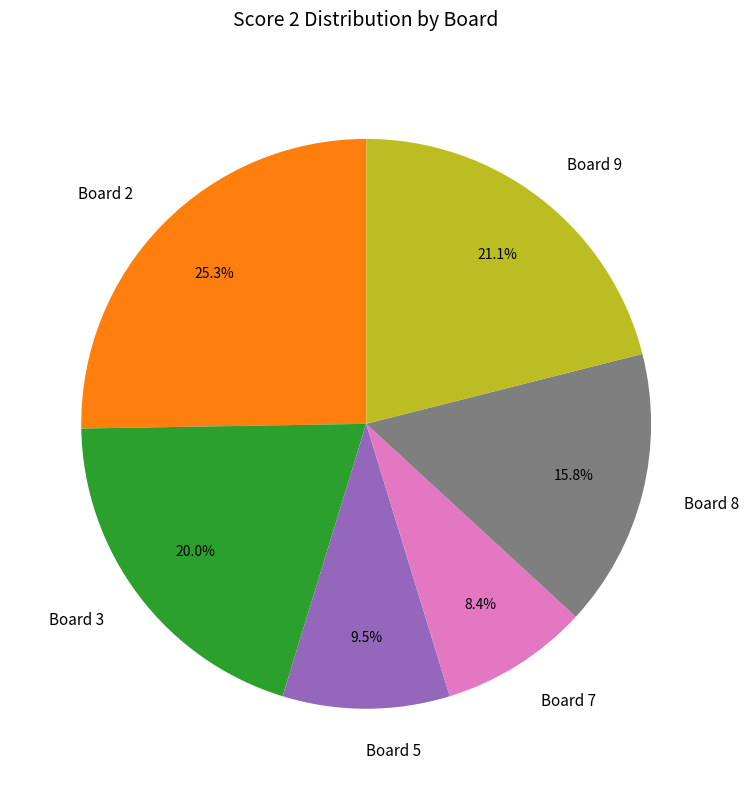

The Board 9 slice represents 14% of the pie. True or false?

False